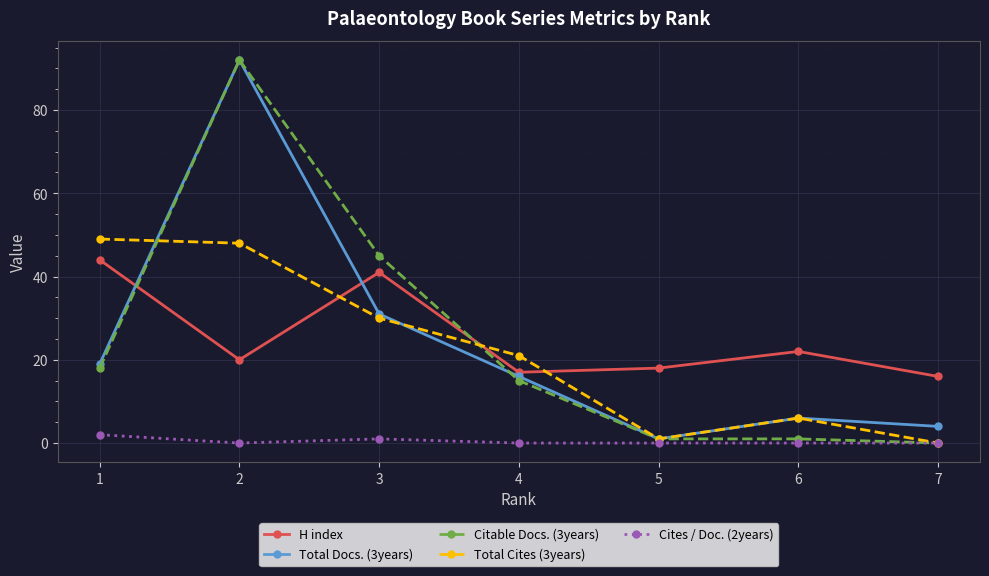

At which category does Total Cites (3years) reach its first local peak?

6